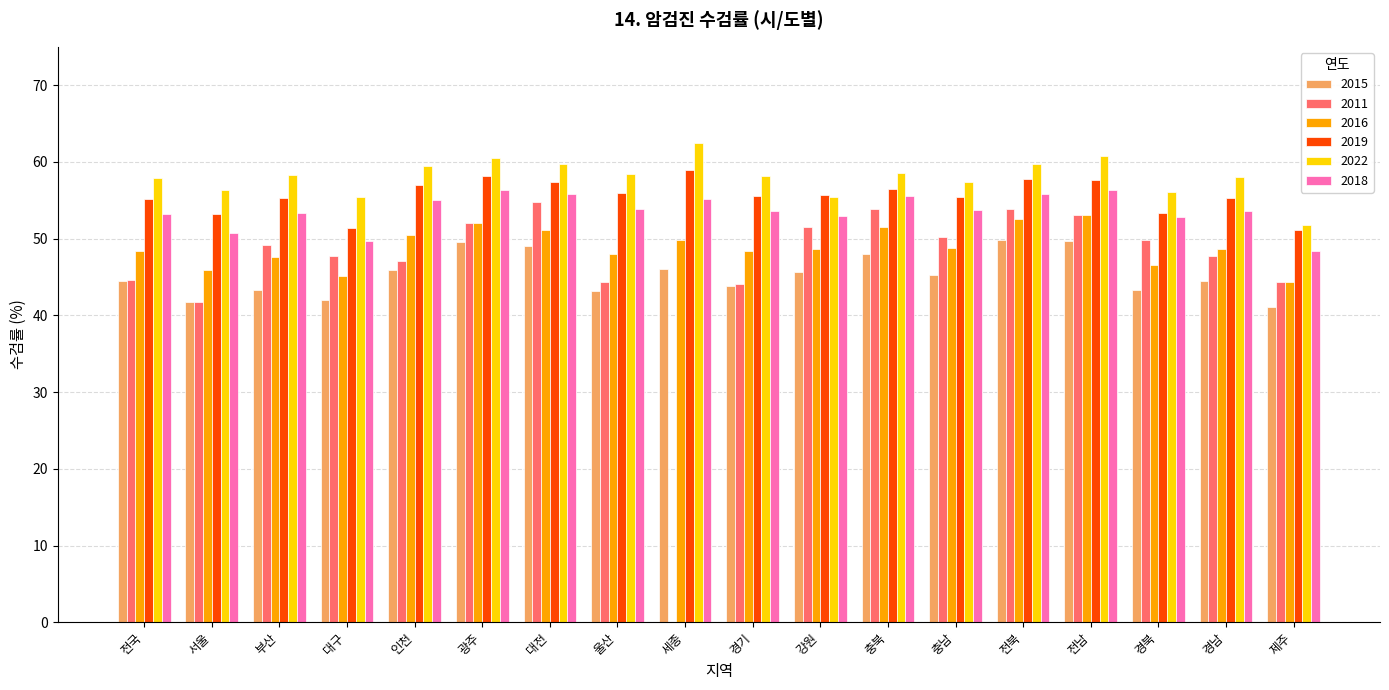

What is the total value across all series at 대전?

327.9